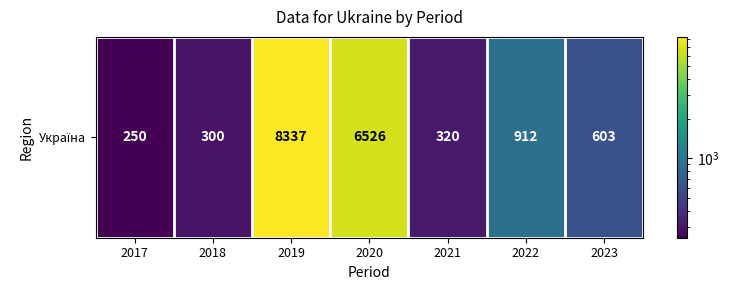

Reading right to left, extract all data points from this chart.

2023=603	2022=912	2021=320	2020=6526	2019=8337	2018=300	2017=250